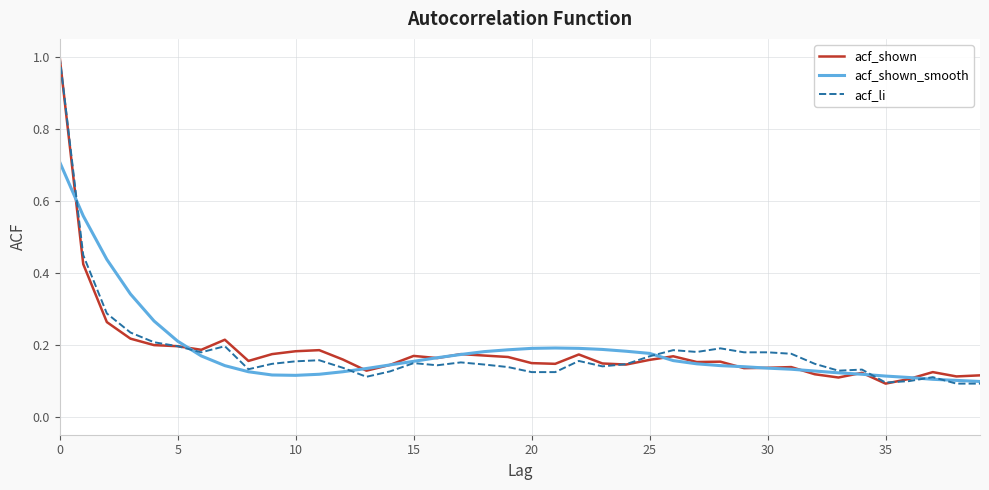

What is the greatest value displayed?

1.0